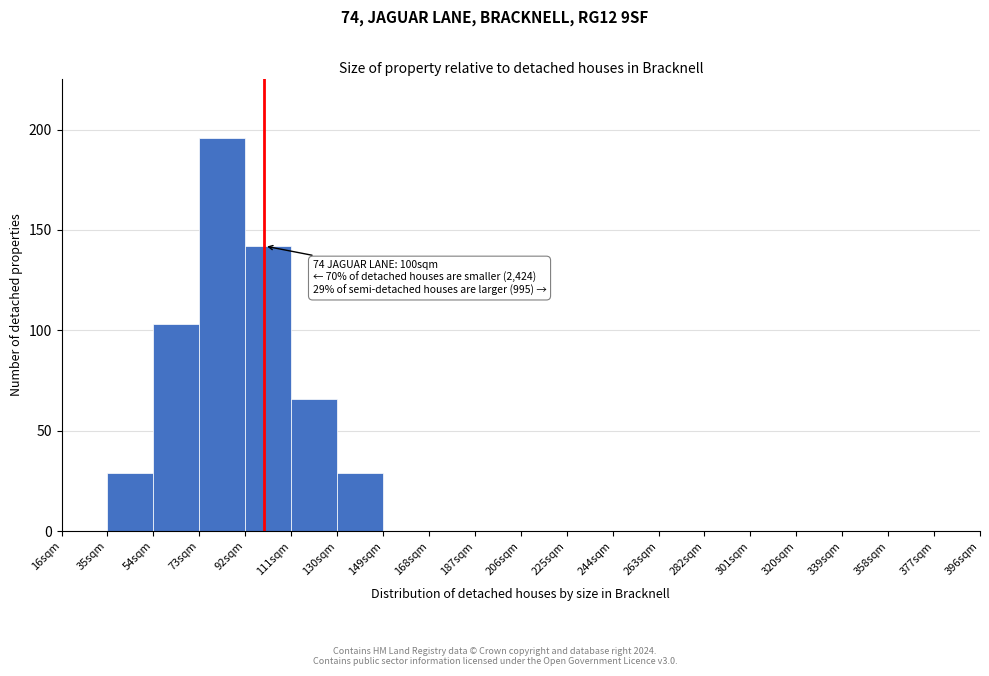

Over which range of the x-axis is the bar tallest?

73 to 92